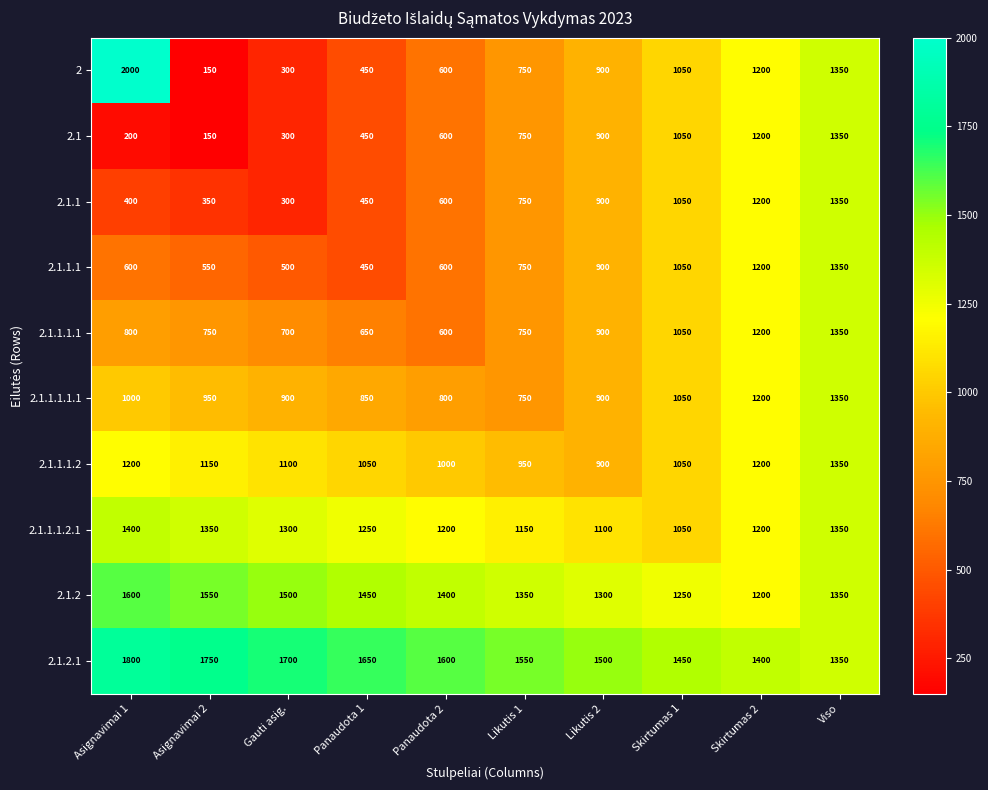

Rank the categories by 2.1.1 value from lowest to highest.

Gauti asig., Asignavimai 2, Asignavimai 1, Panaudota 1, Panaudota 2, Likutis 1, Likutis 2, Skirtumas 1, Skirtumas 2, Viso